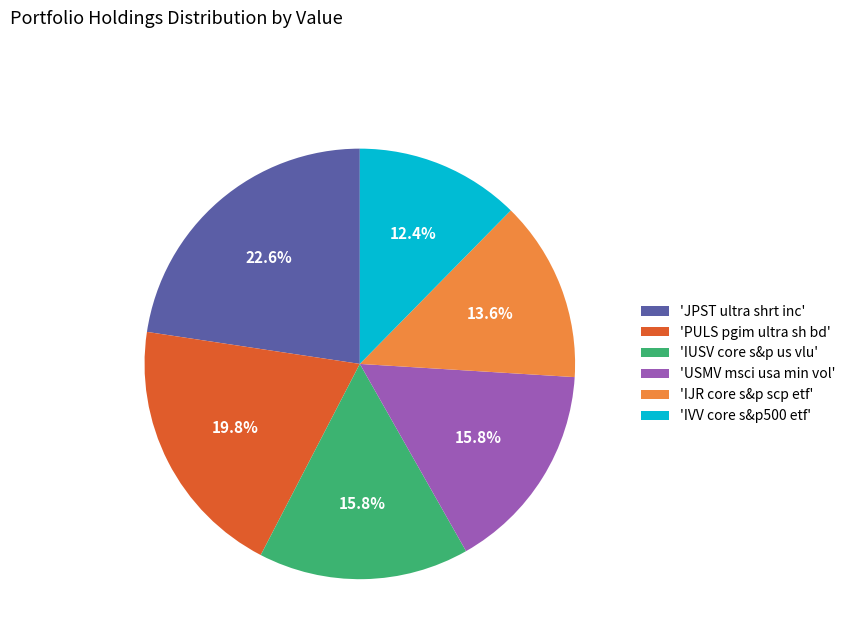

What is the ratio of the value at 'IUSV core s&p us vlu' to the value at 'JPST ultra shrt inc'?

0.7